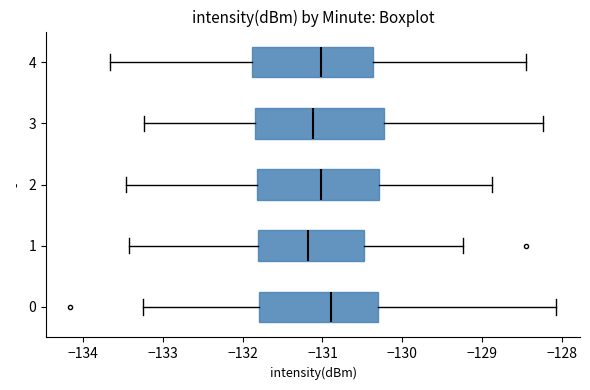

Where does the right whisker of the box at y = 1 end on the x-axis? The values are not printed on the chart, so give them approximately, as read against the axis.

-129.2